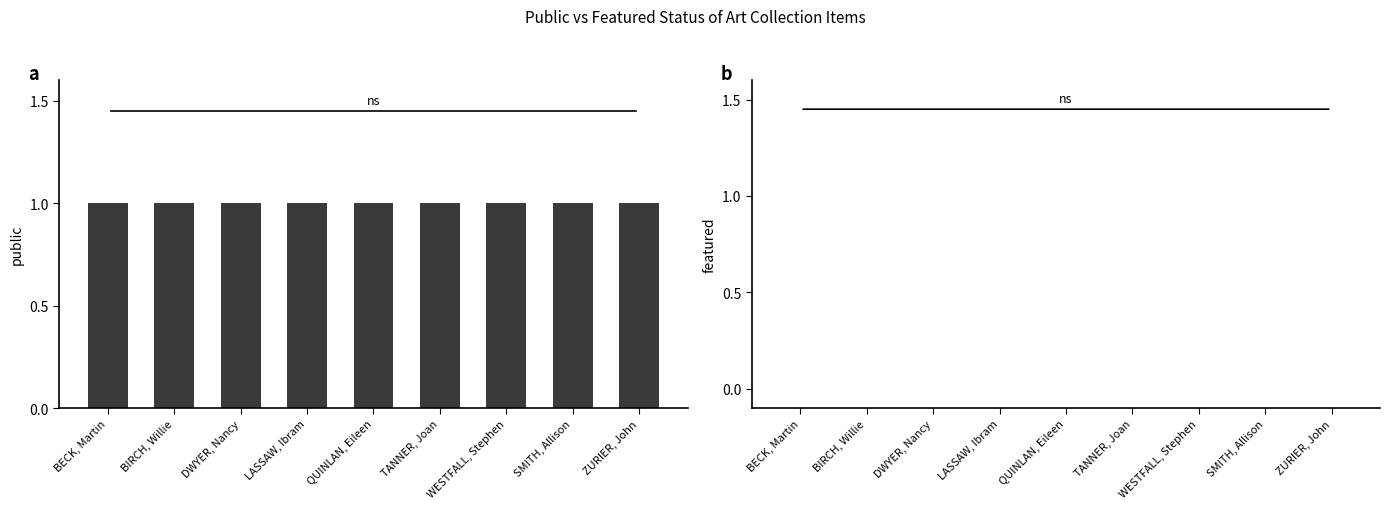

At BIRCH, Willie, list the series in order from smallest to largest.

featured, public